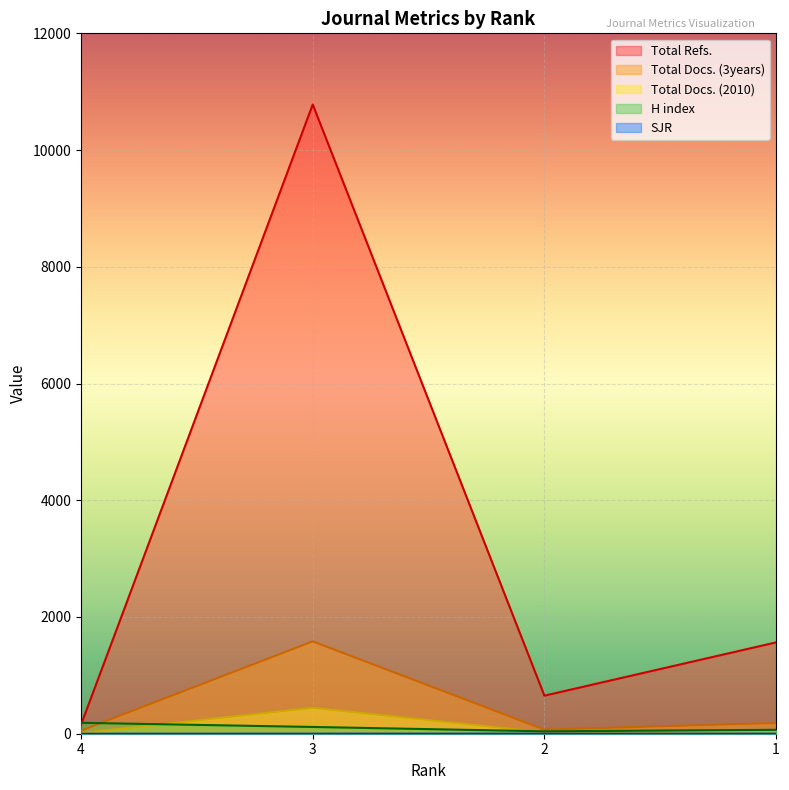

Reading left to right, what are all the values shown in this chart?

SJR: 0.0	0.9	1.0	1.0
H index: 187.0	116.0	41.0	67.0
Total Docs. (2010): 10.0	443.0	22.0	47.0
Total Docs. (3years): 53.0	1582.0	70.0	184.0
Total Refs.: 154.0	10781.0	652.0	1565.0